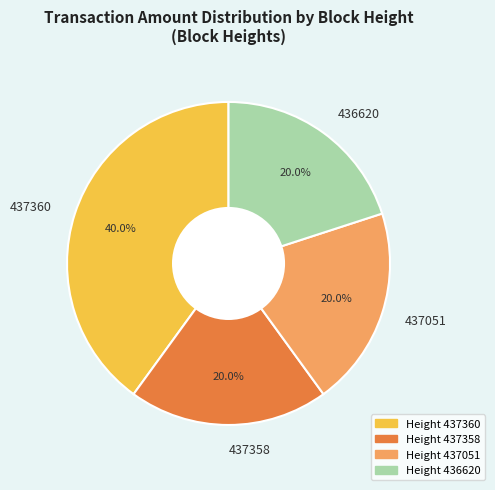

Which slice is the largest?

437360